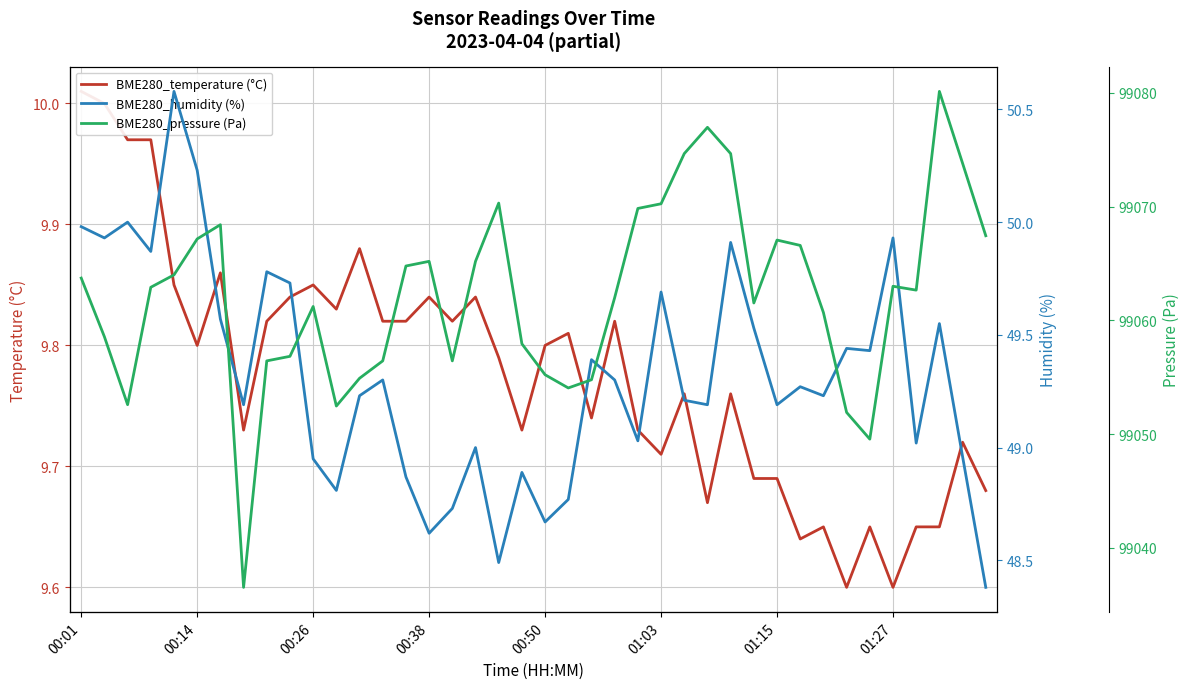

Which series has the largest total across all categories?

BME280_pressure (Pa)